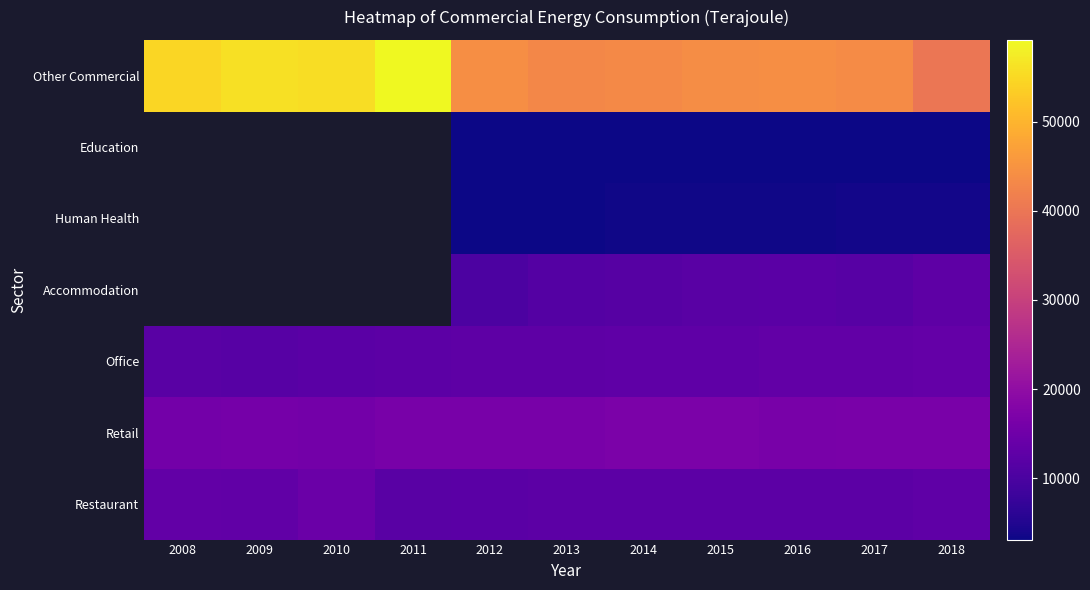

What is the maximum value shown in the chart?

59188.0